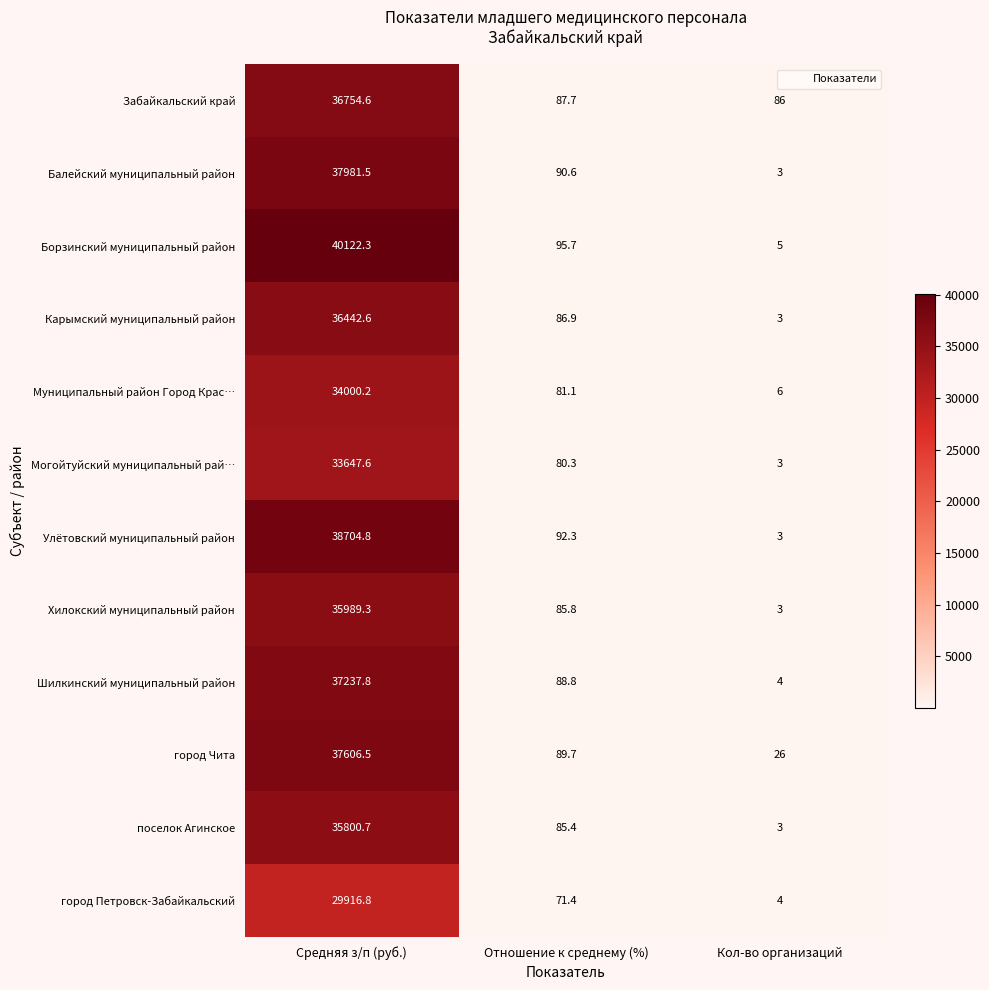

At which category is the sum across all series the highest?

Средняя з/п (руб.)